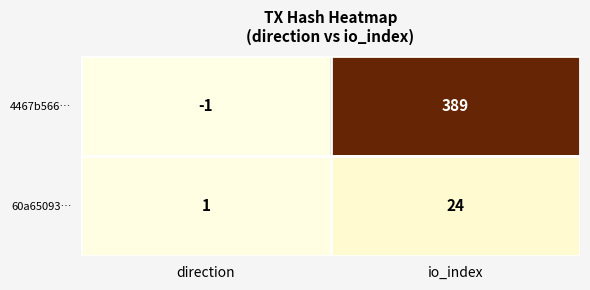

At which label is 60a65093… closest to 12?

direction